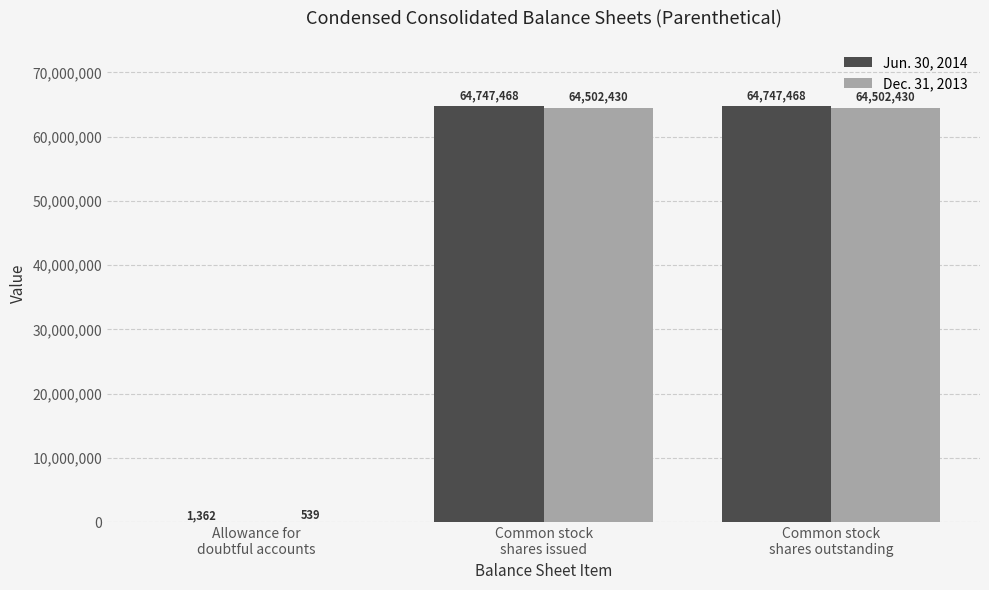

What is the sum of all Jun. 30, 2014 values?

129496298